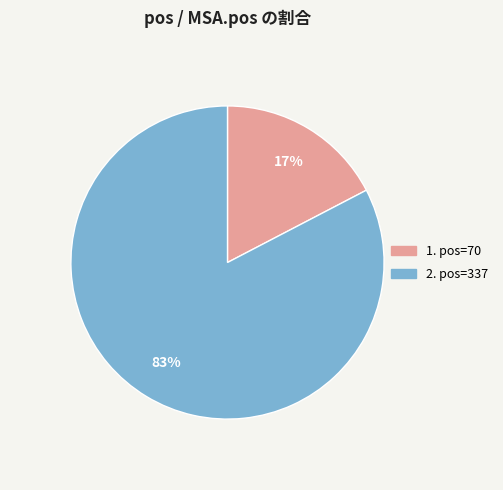

To the nearest percent, what is the average slice percentage?

50%